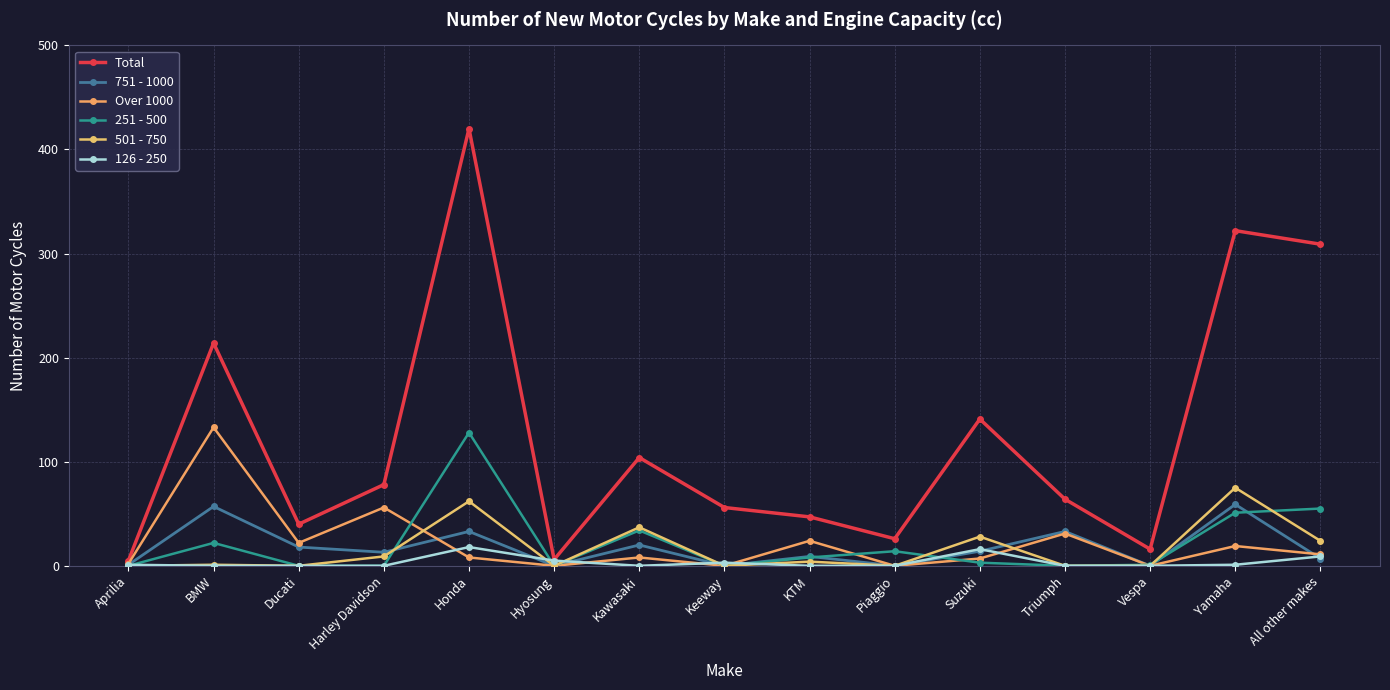

Is the value of Over 1000 at Kawasaki greater than the value of 751 - 1000 at Honda?

No